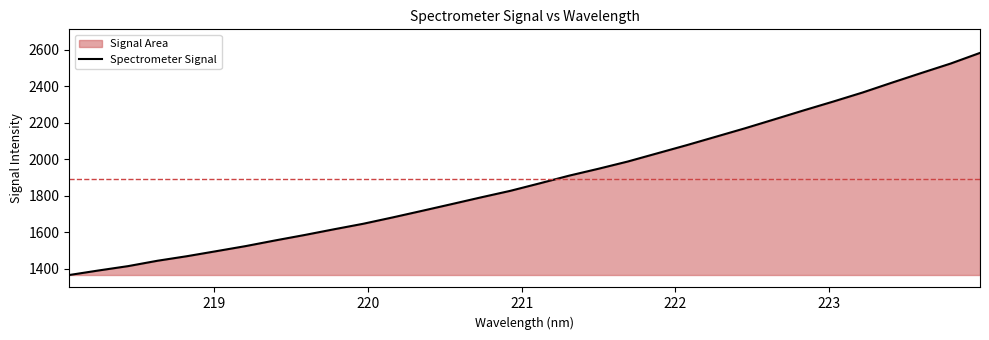

What is the difference between the maximum and minimum values?

1218.2